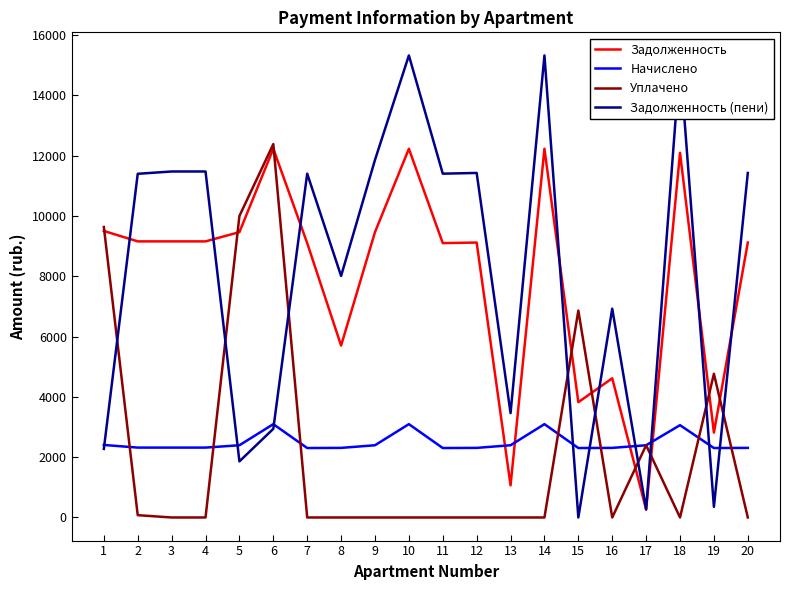

What is the lowest value of the Начислено series?

2303.6